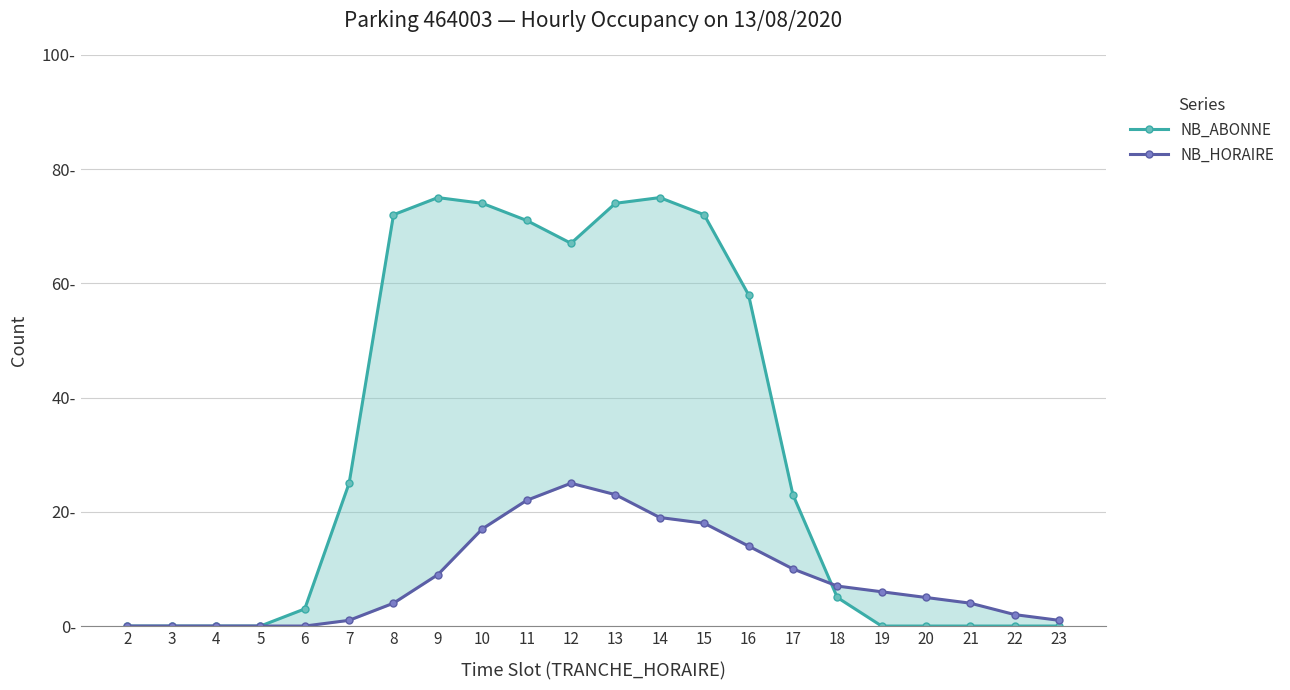

True or false: NB_HORAIRE has a value of 1 at 8.

False